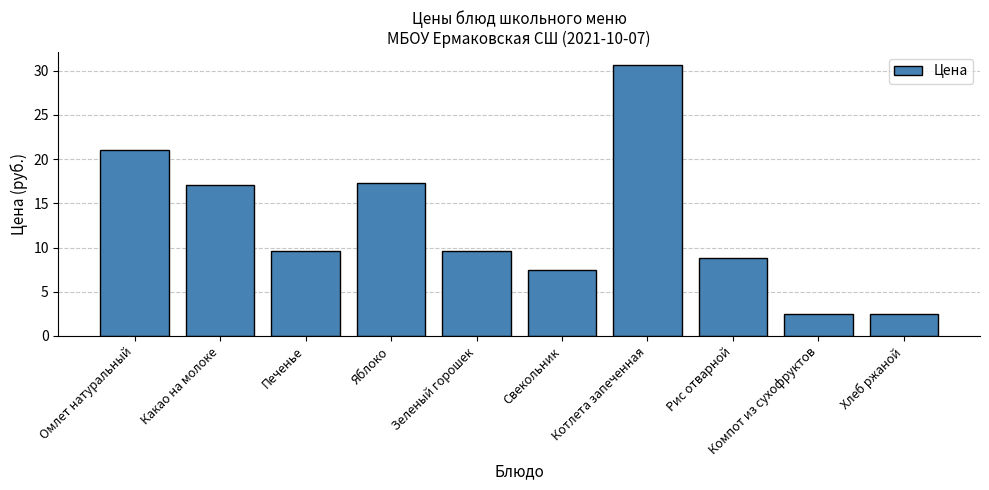

Approximately how many times larger is the value at Яблоко compared to Печенье?

1.8